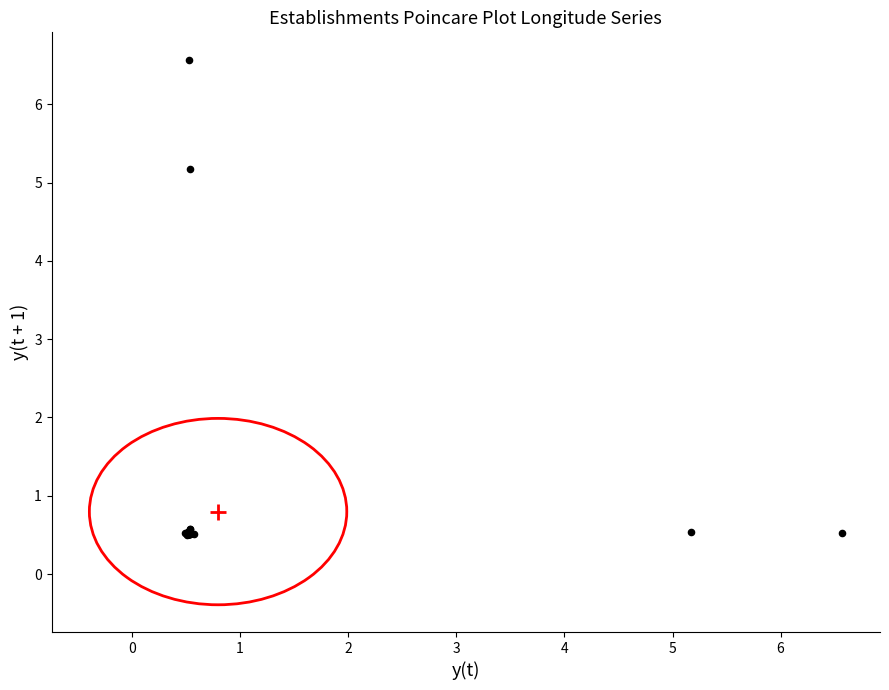

What Y value in the scatter plot is closest to 3?

5.2